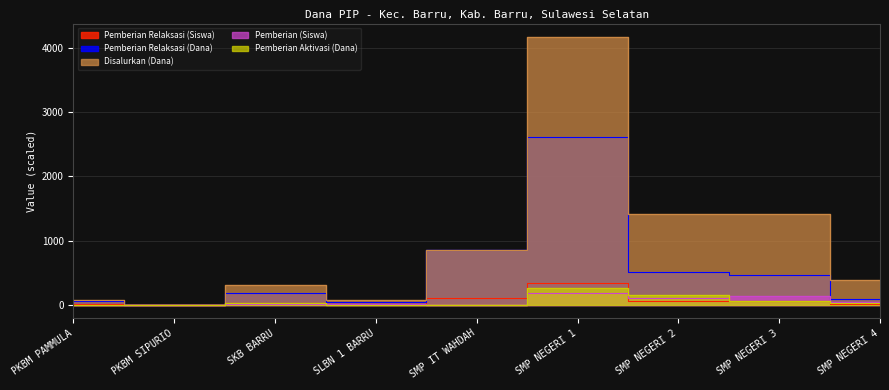

At which category is the sum across all series the highest?

SMP NEGERI 1